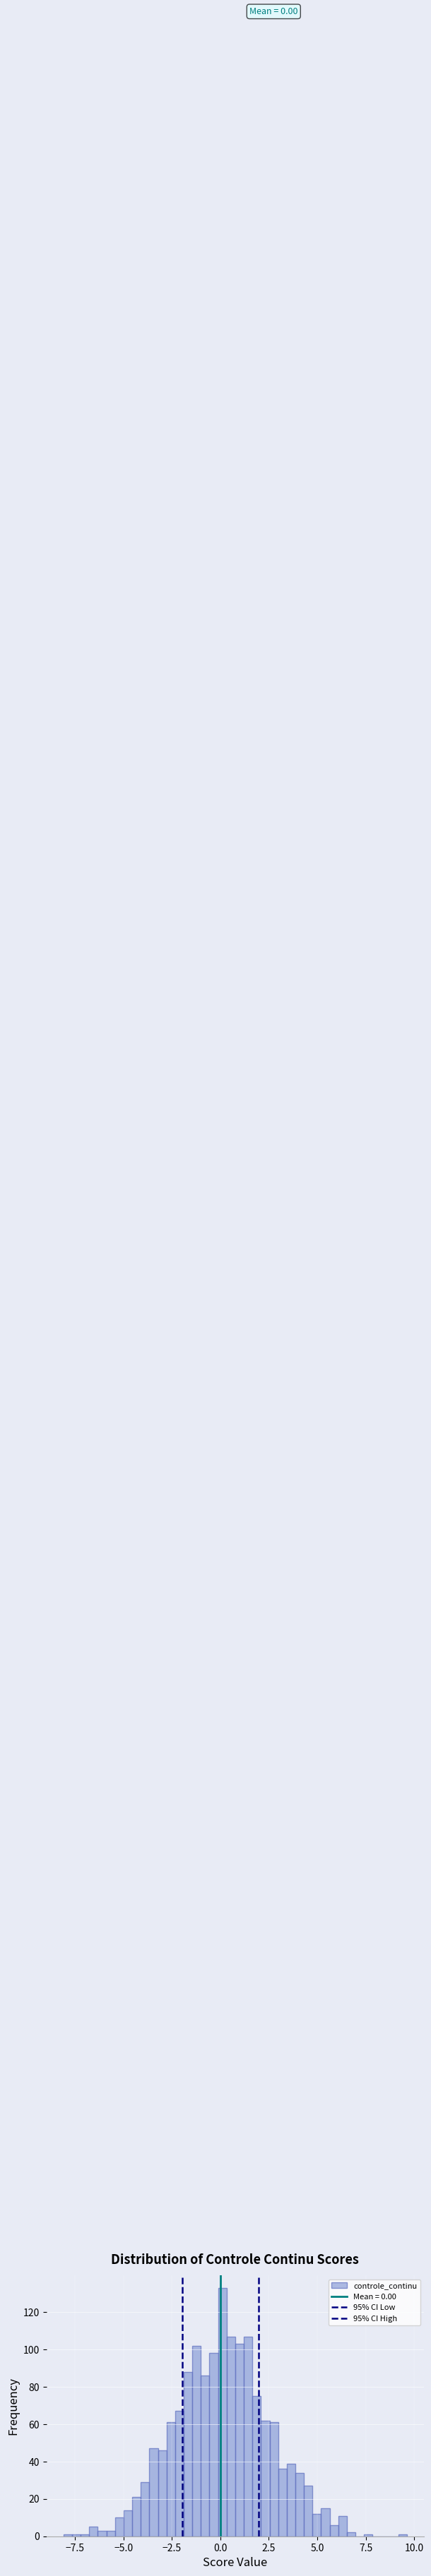

Read against the x-axis, roughly where is the centre of the tallest bar?

0.0